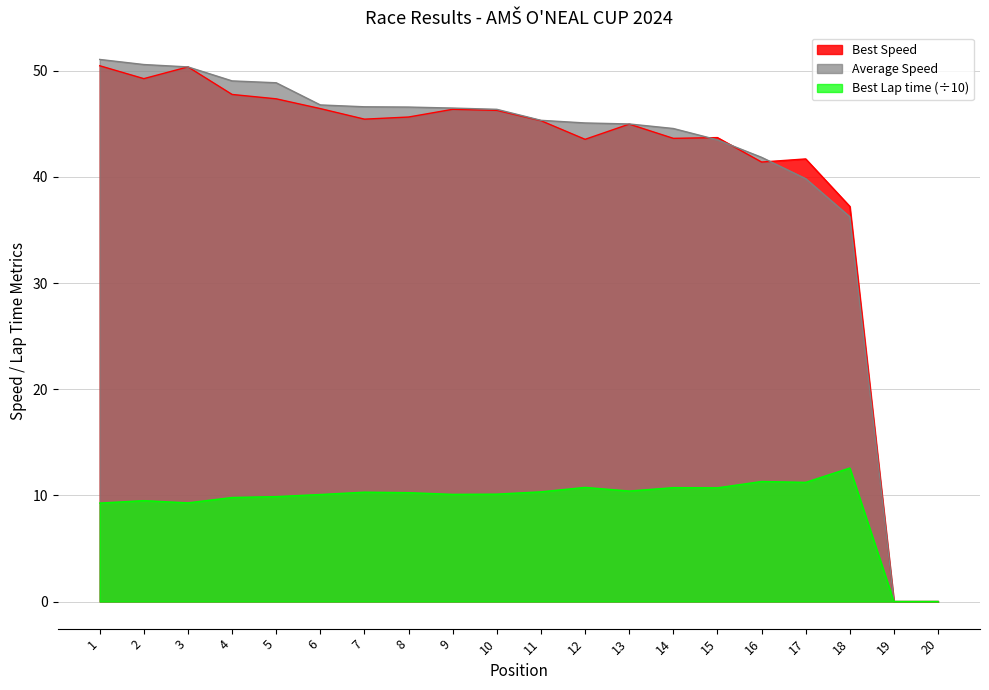

True or false: Average Speed has a value of 49.0 at 4.

True